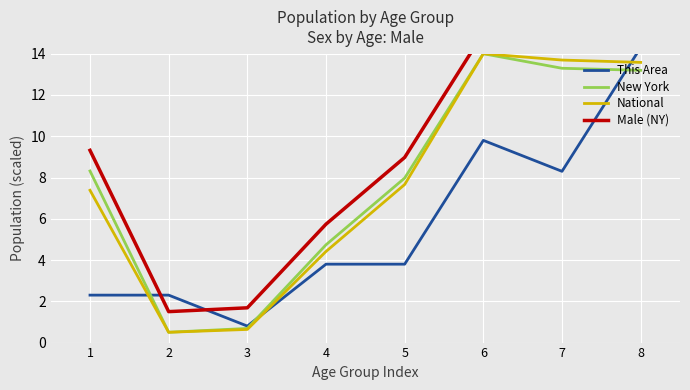

True or false: National has a value of 0.6 at 3.

True